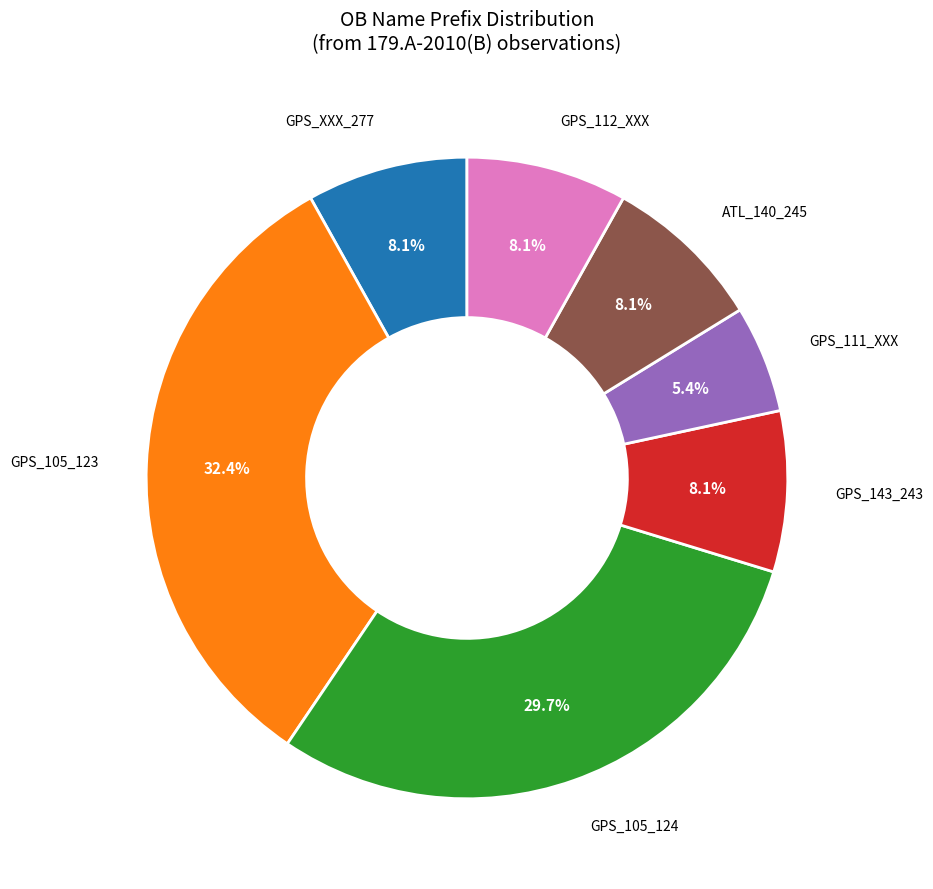

To the nearest percent, what is the average slice percentage?

14%